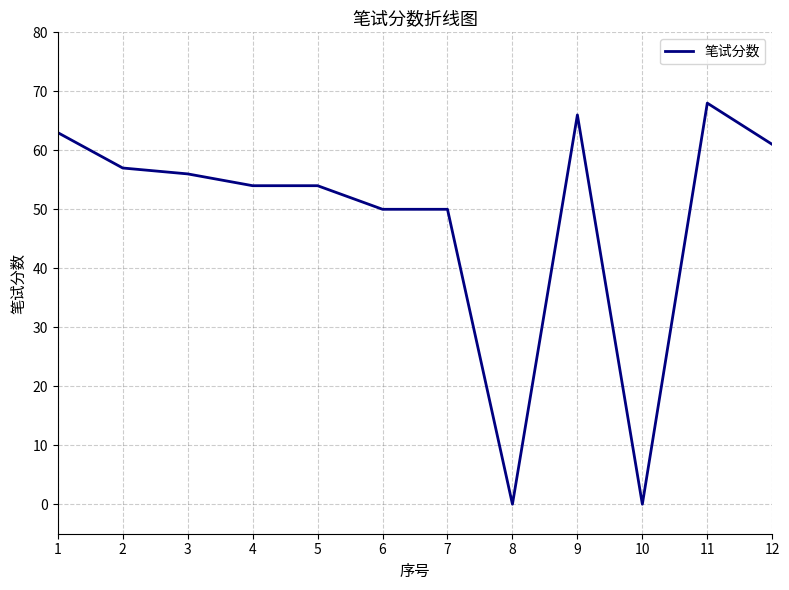

What value does the data have at 6, to the nearest 5?

50